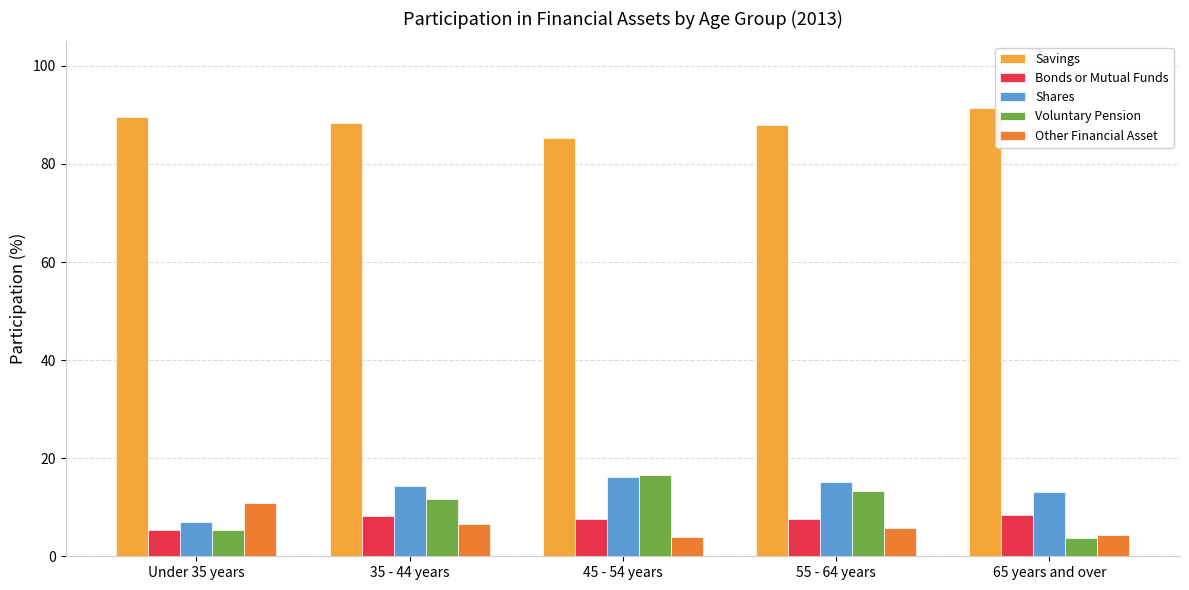

What is the spread (max minus min) of values at 45 - 54 years?

81.3